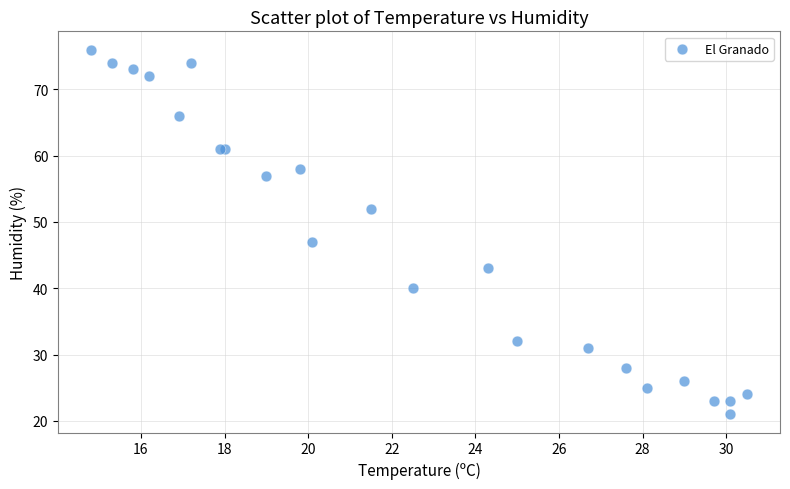

What Y value in the scatter plot is closest to 48?

47